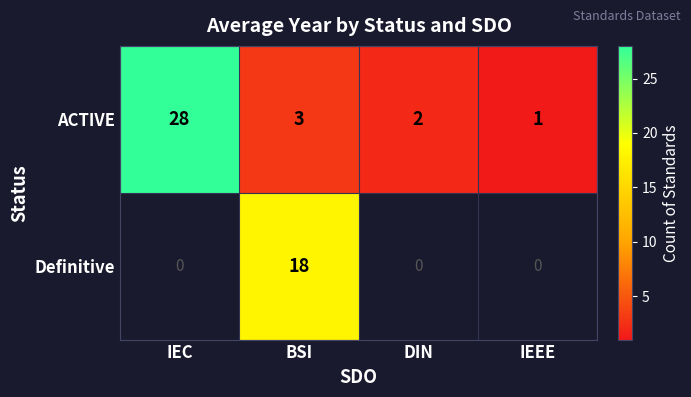

The ACTIVE series shows 5 at BSI. True or false?

False